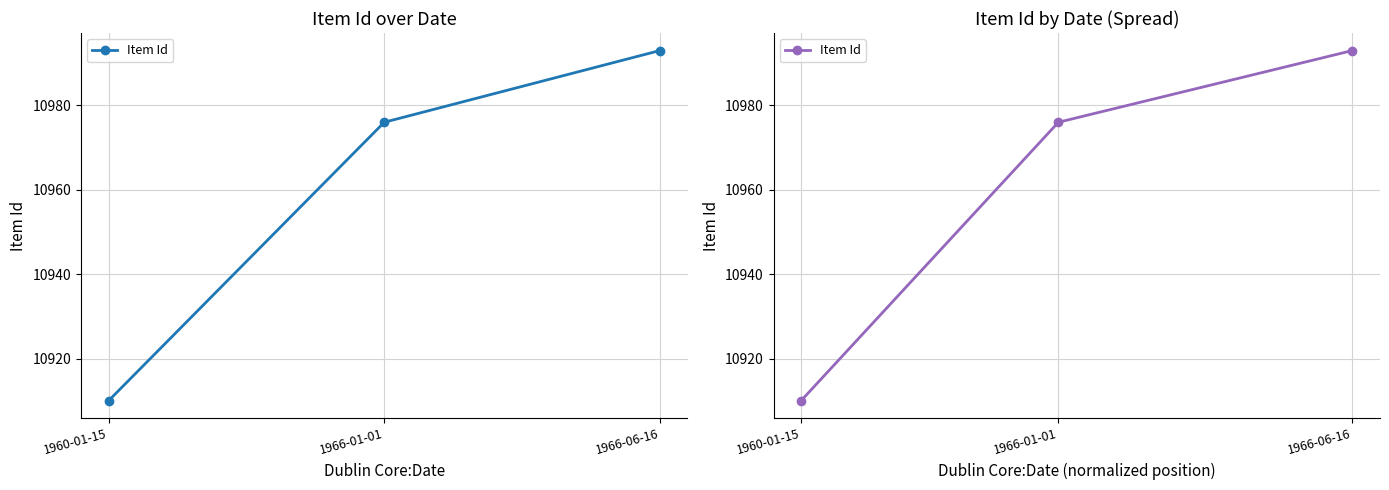

How many values are between 10910 and 10993?

3